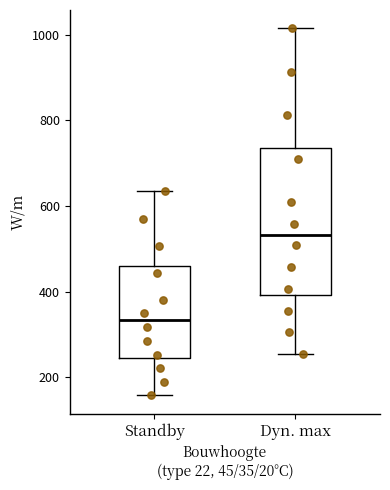

Comparing the boxes themselves (not the whiskers), which one is the tallest?

Dyn. max